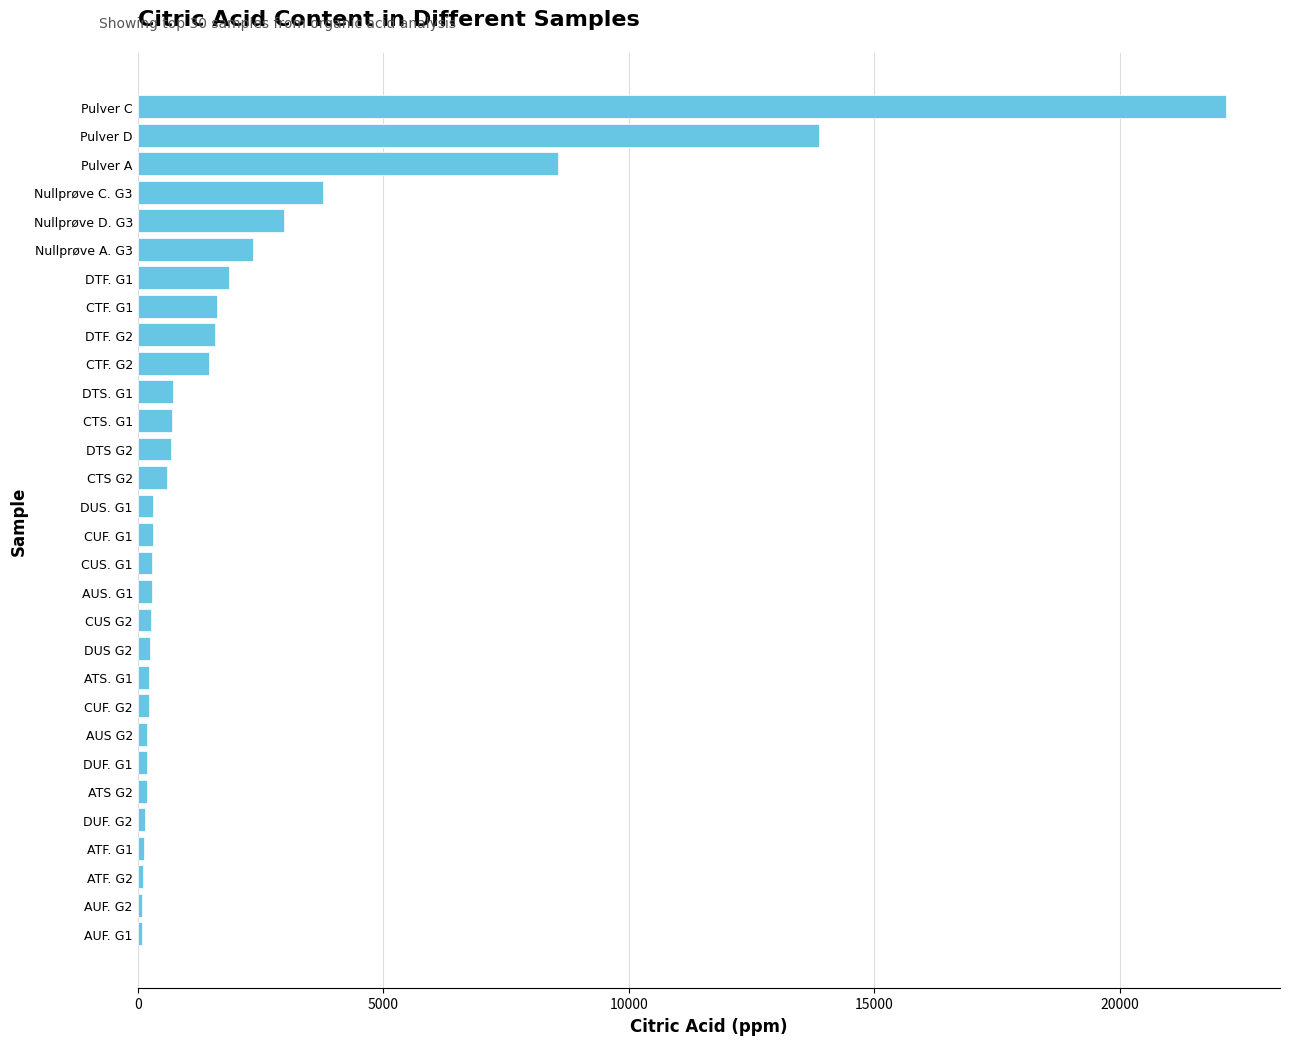

What is the maximum value shown in the chart?

22153.0